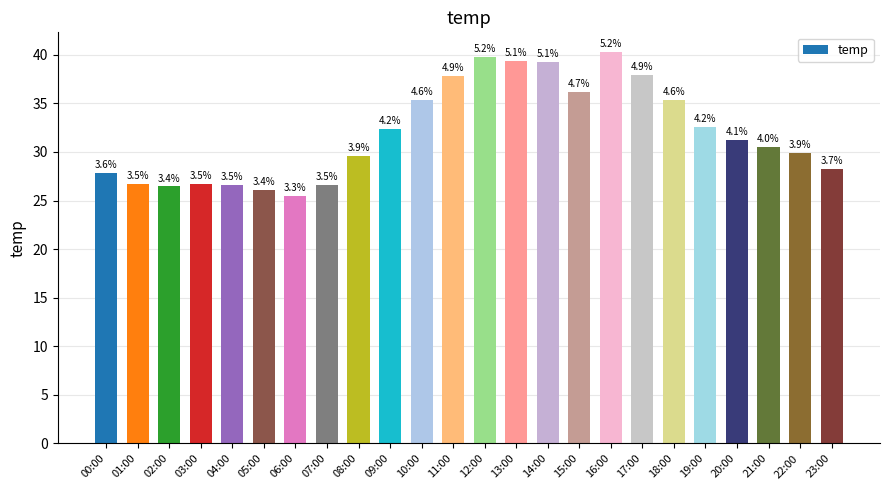

How many bars are there in total?

24